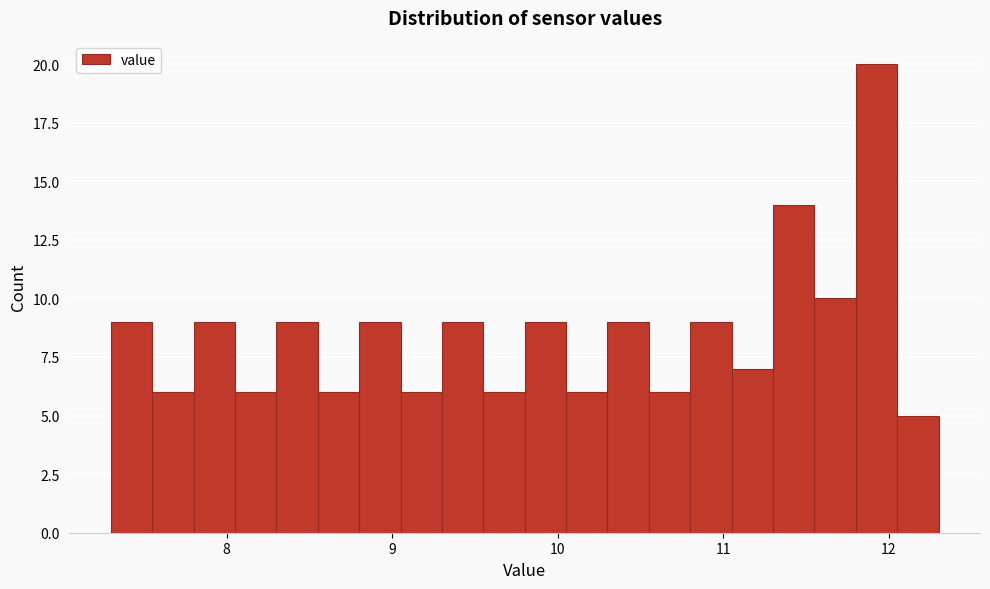

Around what value on the x-axis is the tallest bar? Give the approximate position of its centre, as read against the axis.

11.9